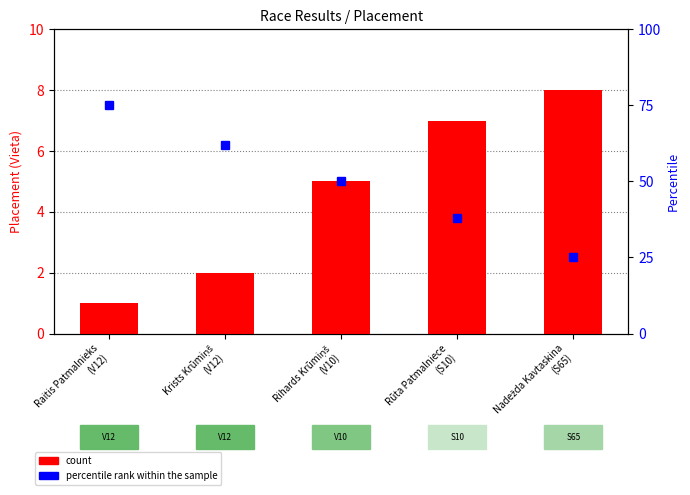

Reading left to right, what are all the values shown in this chart?

count: 1	2	5	7	8
percentile rank within the sample: 75	62	50	38	25